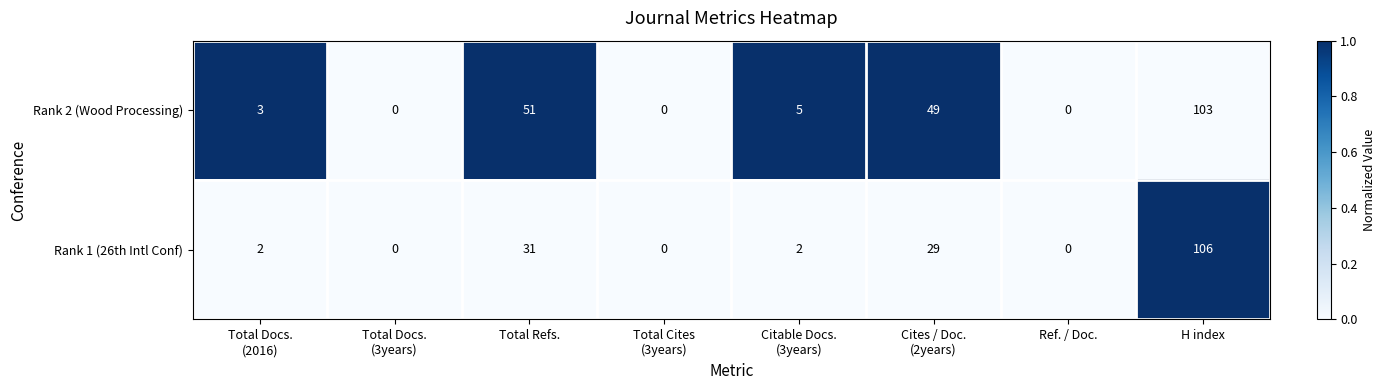

Where does the Rank 2 (Wood Processing) series first go above 5?

Total Refs.